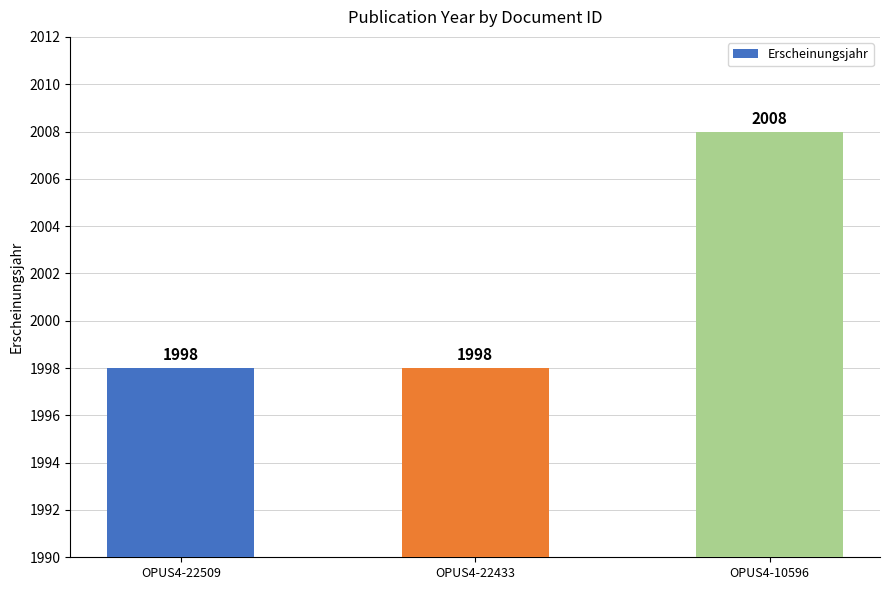

How many values exceed 1998?

1